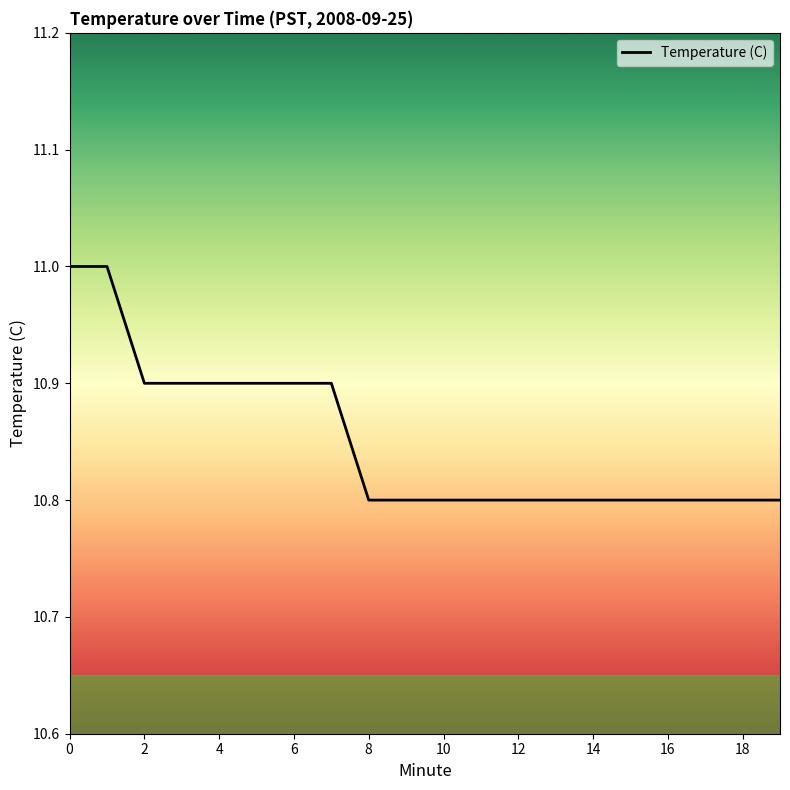

What is the maximum value shown in the chart?

11.0